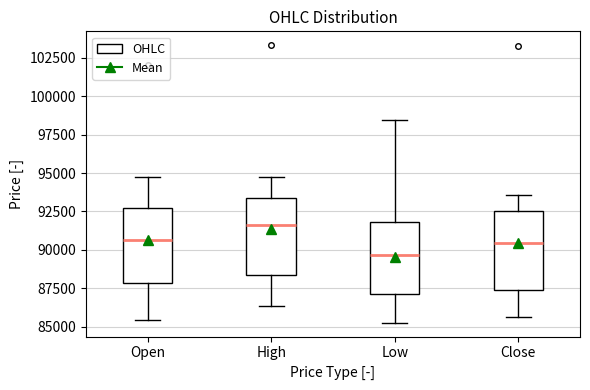

Reading left to right, read every box against the y-axis: the position of its median line, the range the box covers, and the ends of its whiskers. The values are not printed on the chart, so give them approximately, as read against the axis.

Open: median 90500, box 88000 to 92500, whiskers 85500 to 94500
High: median 91500, box 88500 to 93500, whiskers 86500 to 95000
Low: median 89500, box 87000 to 92000, whiskers 85500 to 98500
Close: median 90500, box 87500 to 92500, whiskers 85500 to 93500